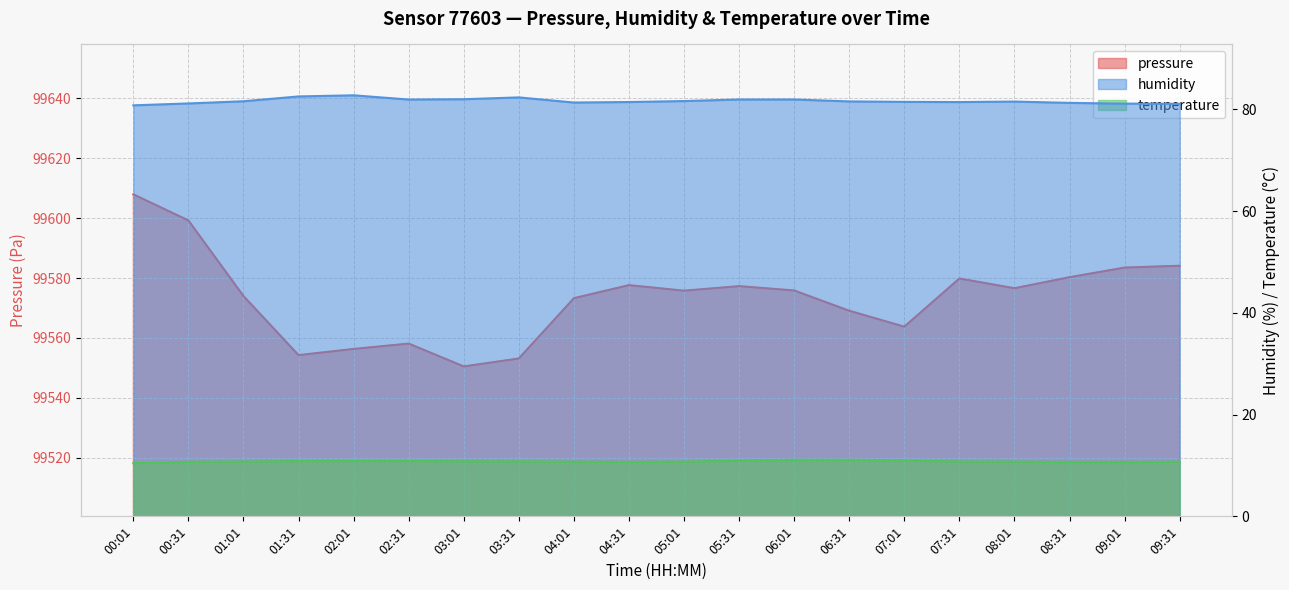

What is the difference between the highest and lowest values at 05:01?

99565.0